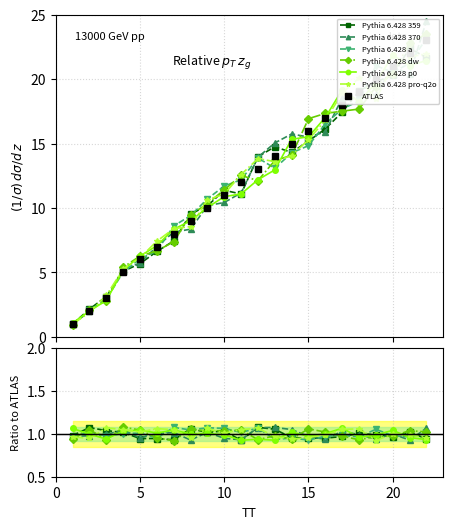

List the labels in order of Bê tông value, largest first.

22, 21, 20, 19, 18, 17, 16, 15, 14, 13, 12, 11, 10, 9, 8, 7, 6, 5, 4, 3, 2, 1